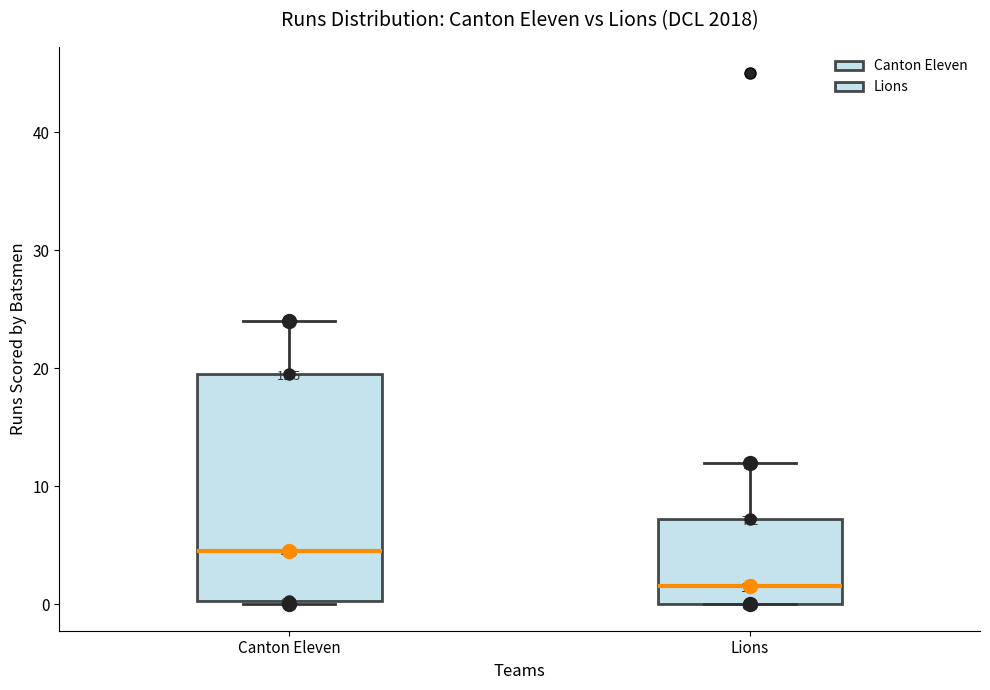

Which box is the tallest, from its lower edge to its upper edge?

Canton Eleven